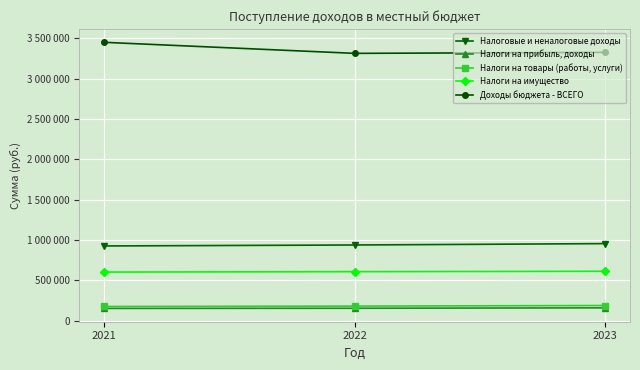

What is the value of the Налоги на прибыль, доходы point at the 3rd from the left?

157000